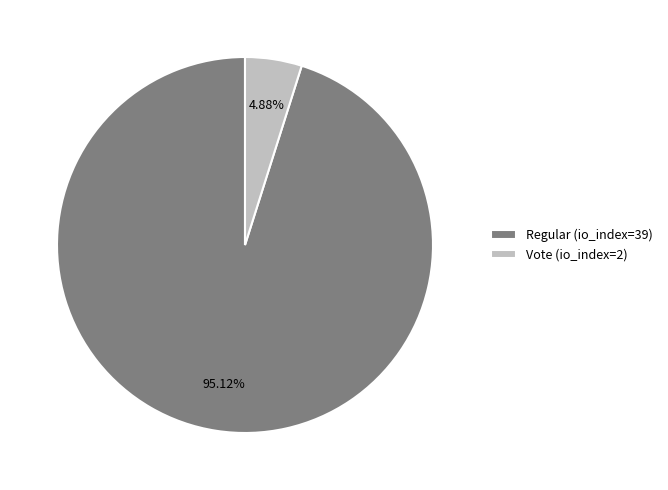

To the nearest percent, what is the average slice percentage?

50%